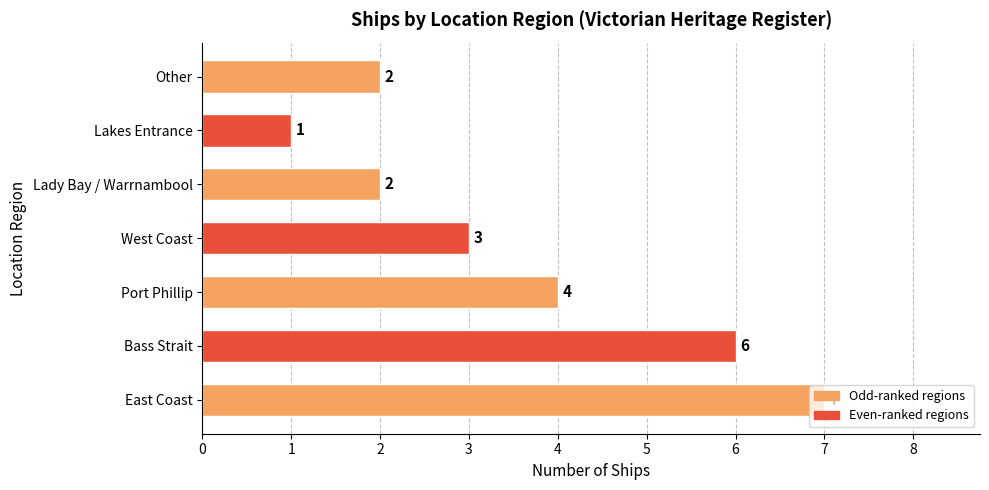

Approximately how many times larger is the value at East Coast compared to Lakes Entrance?

7.0